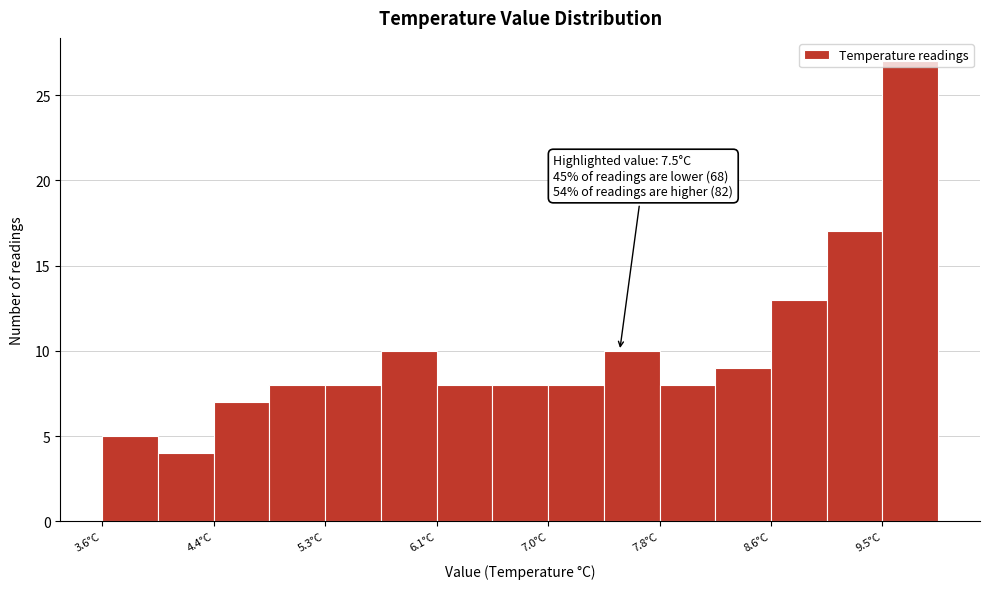

Which range on the x-axis has the tallest bar?

9.48 to 9.90